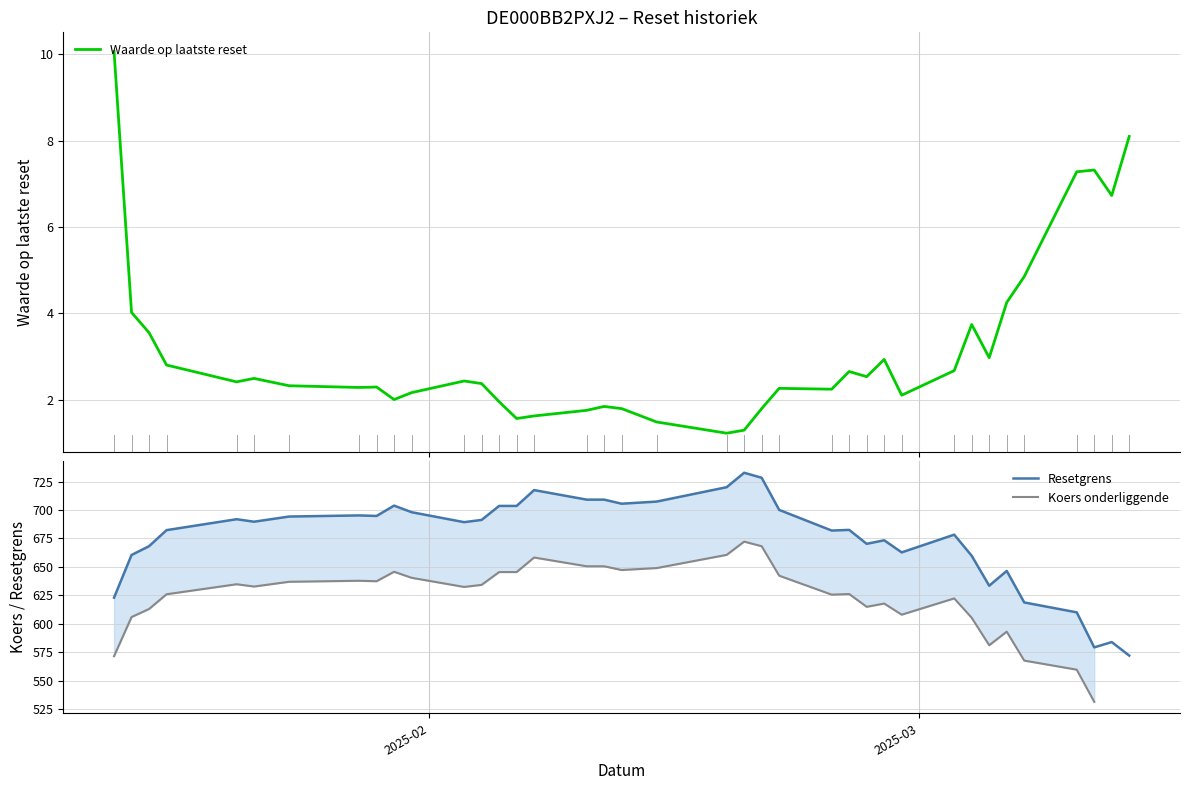

What is the maximum value for Resetgrens?

732.7